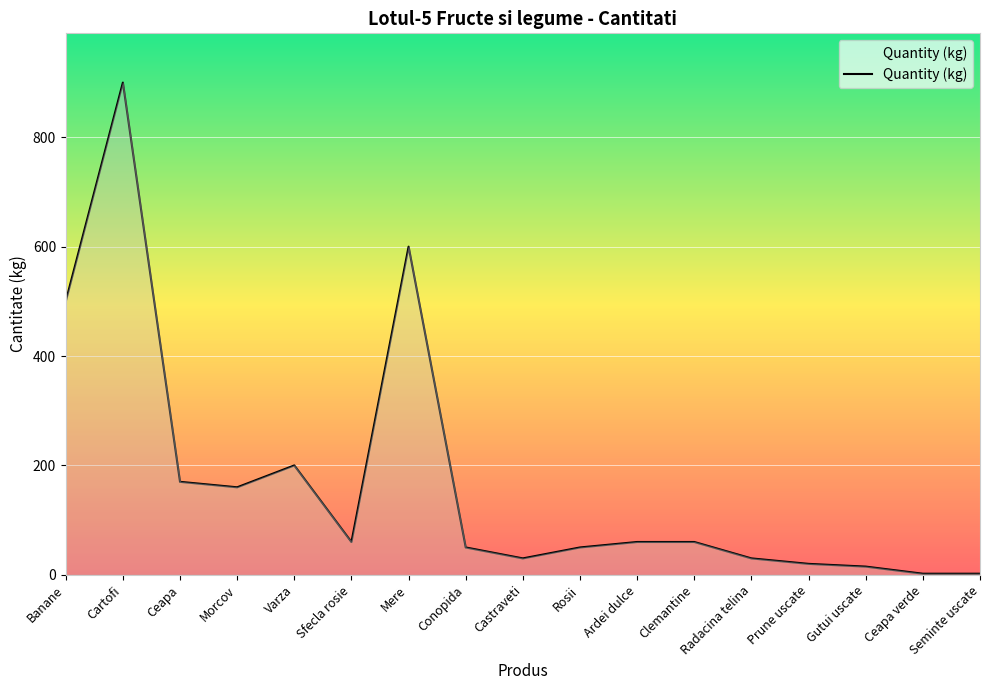

Which category has the highest value across all series?

Cartofi